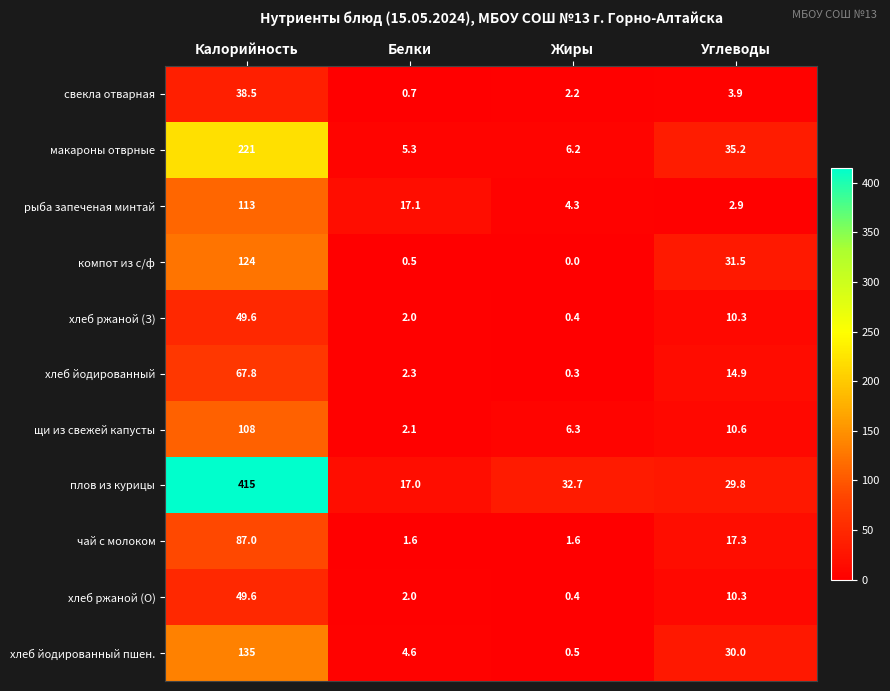

What is the difference between the second highest and second lowest values in the макароны отврные series?

29.0